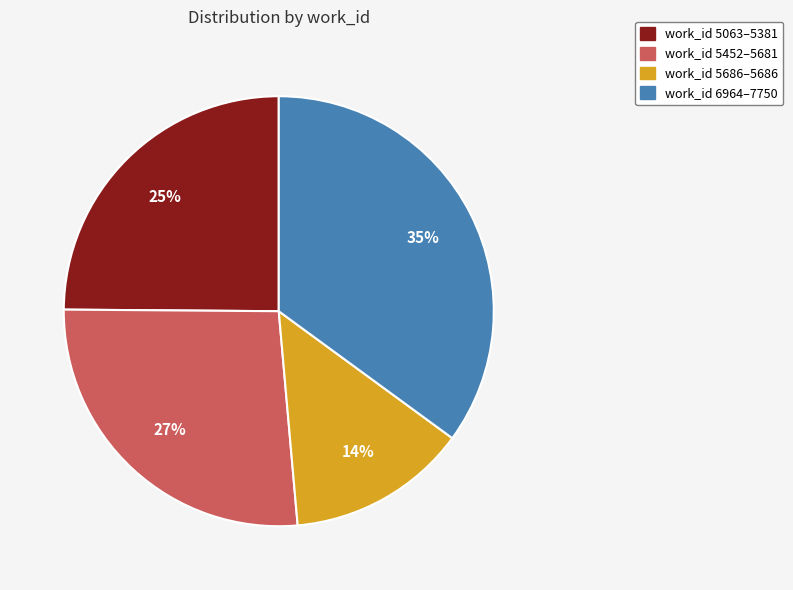

To the nearest percent, what is the average slice percentage?

25%